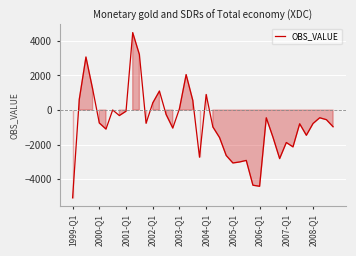

What is the difference between the maximum and minimum values?

9546.2